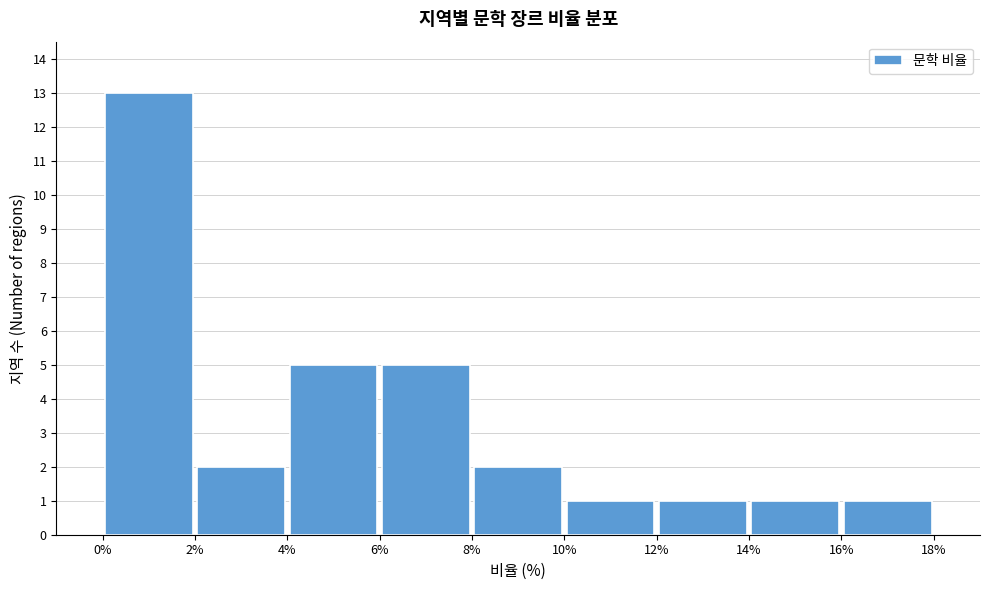

Which range on the x-axis has the tallest bar?

0% to 2%